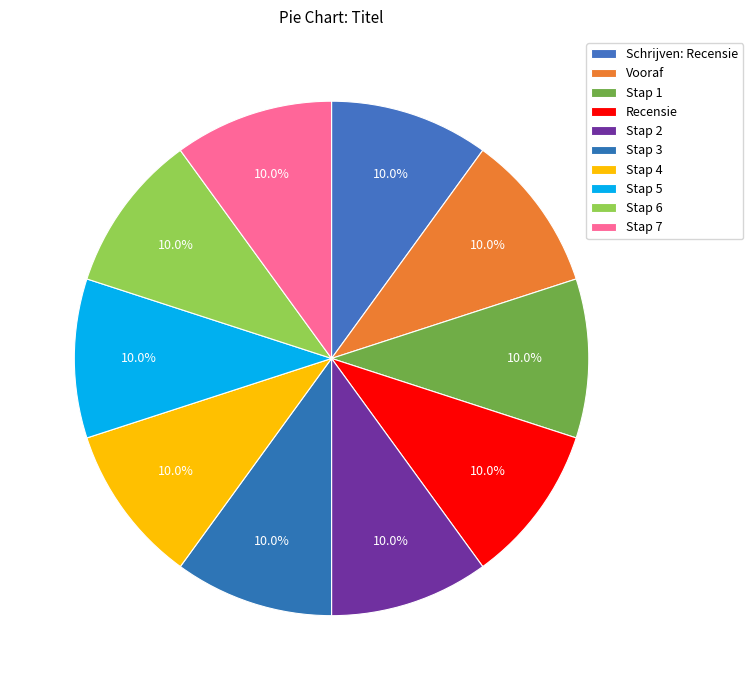

Combined, what portion of the pie is Stap 7 and Stap 3?

20.0%